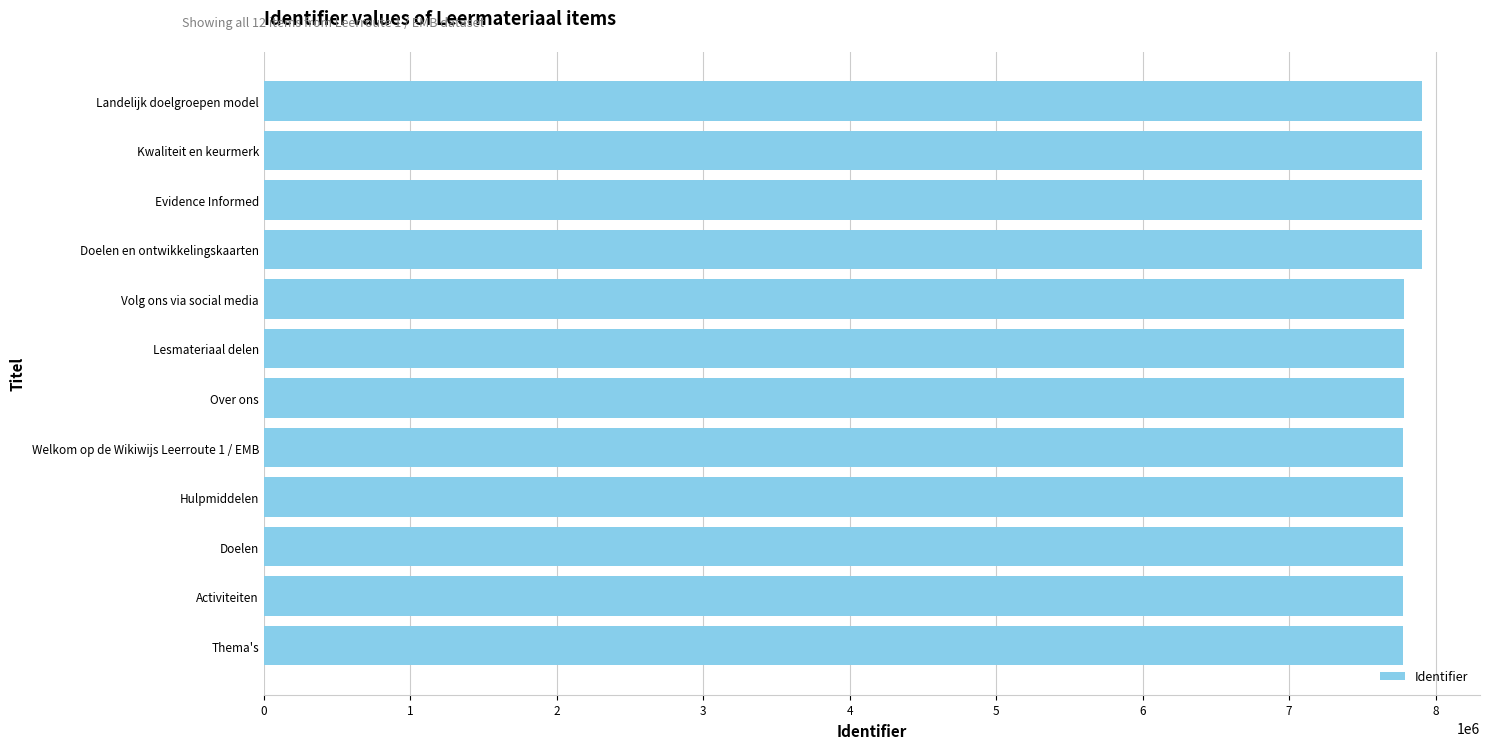

At which label is the value closest to 7841130?

Volg ons via social media